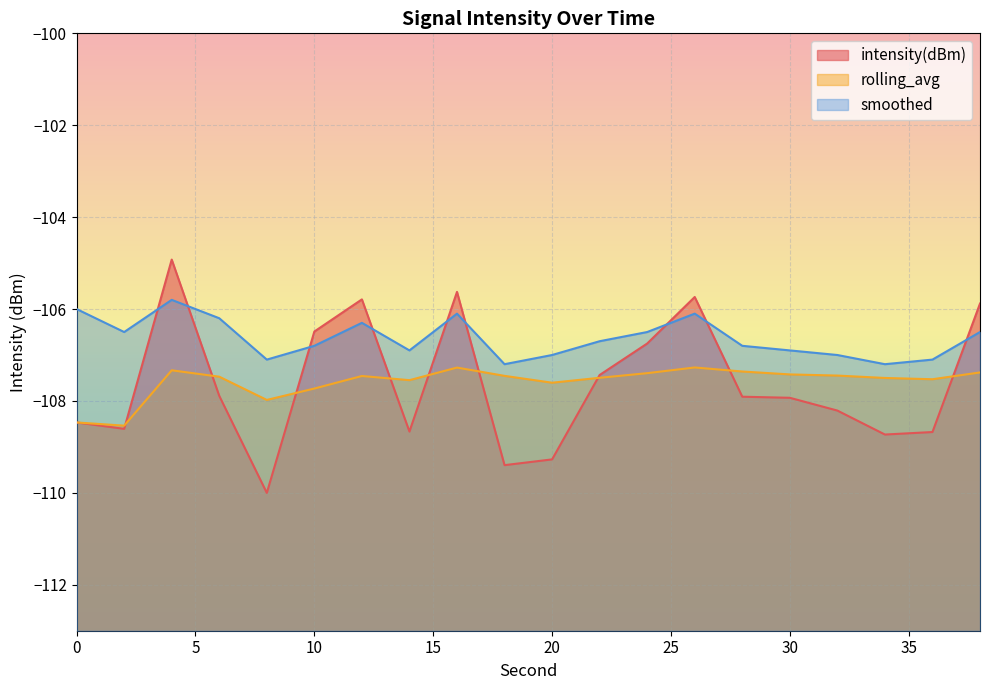

Between 14 and 30, which is larger?

30